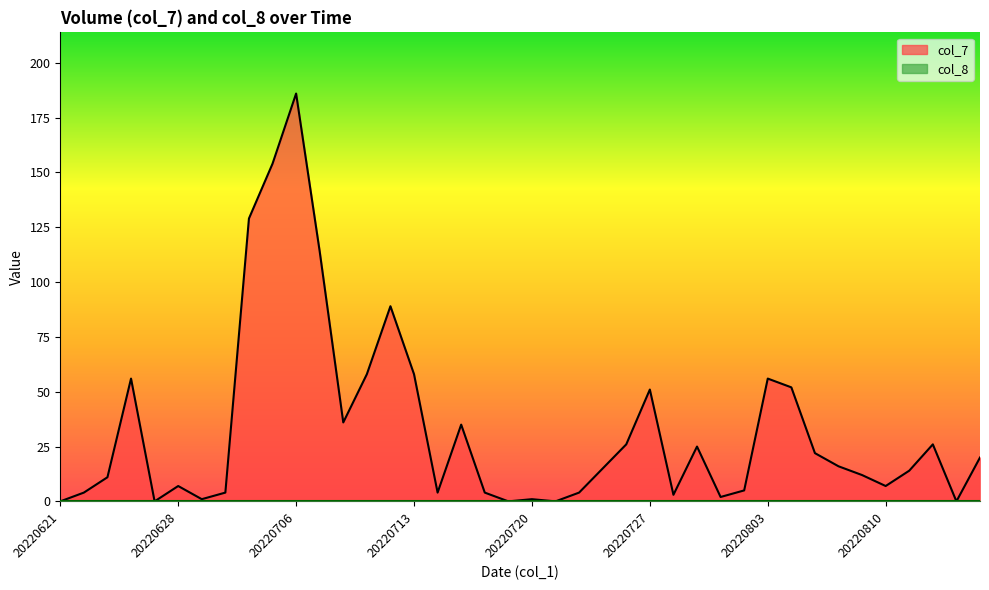

List the labels in order of value, largest first.

20220706, 20220705, 20220701, 20220707, 20220712, 20220711, 20220713, 20220624, 20220803, 20220804, 20220727, 20220708, 20220715, 20220726, 20220812, 20220729, 20220805, 20220816, 20220808, 20220725, 20220811, 20220809, 20220623, 20220628, 20220810, 20220802, 20220622, 20220630, 20220714, 20220718, 20220722, 20220728, 20220801, 20220629, 20220720, 20220621, 20220627, 20220719, 20220721, 20220815